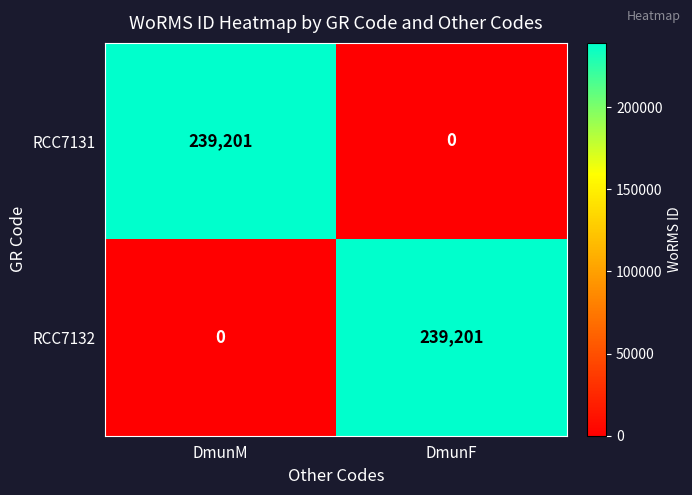

What is the highest value of the RCC7131 series?

239201